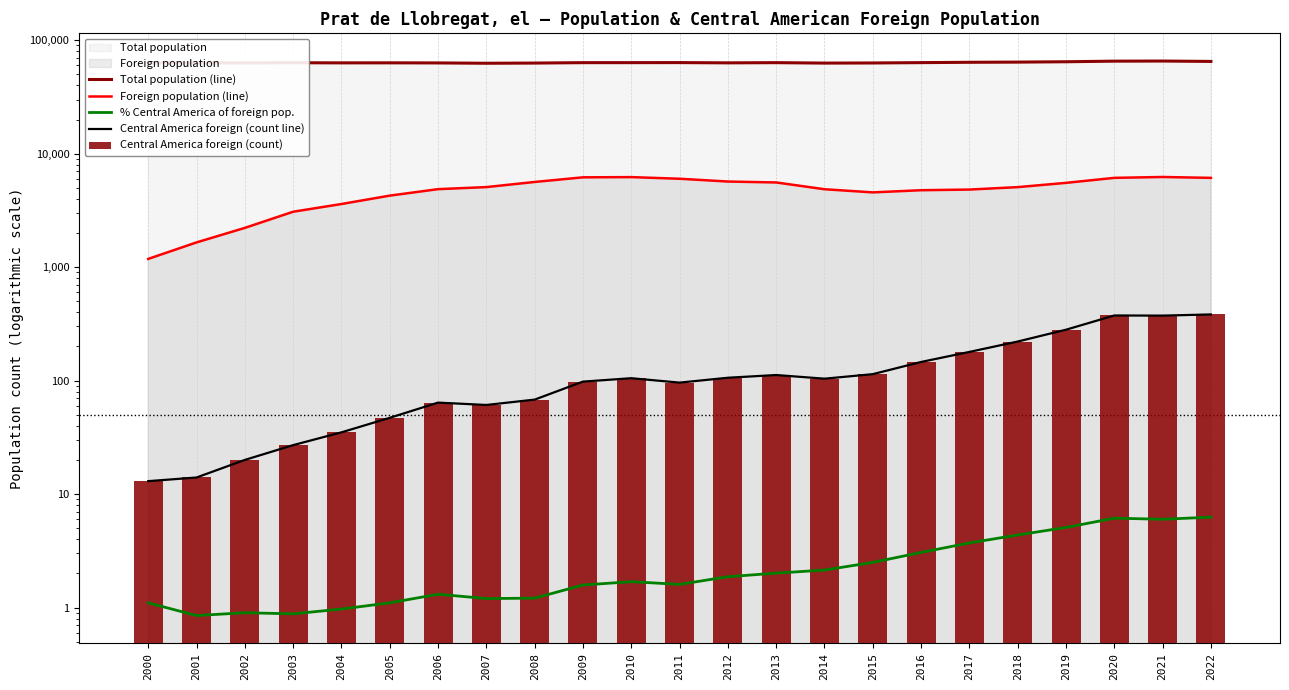

How many values in the Foreign population (line) series are below 5072?

11